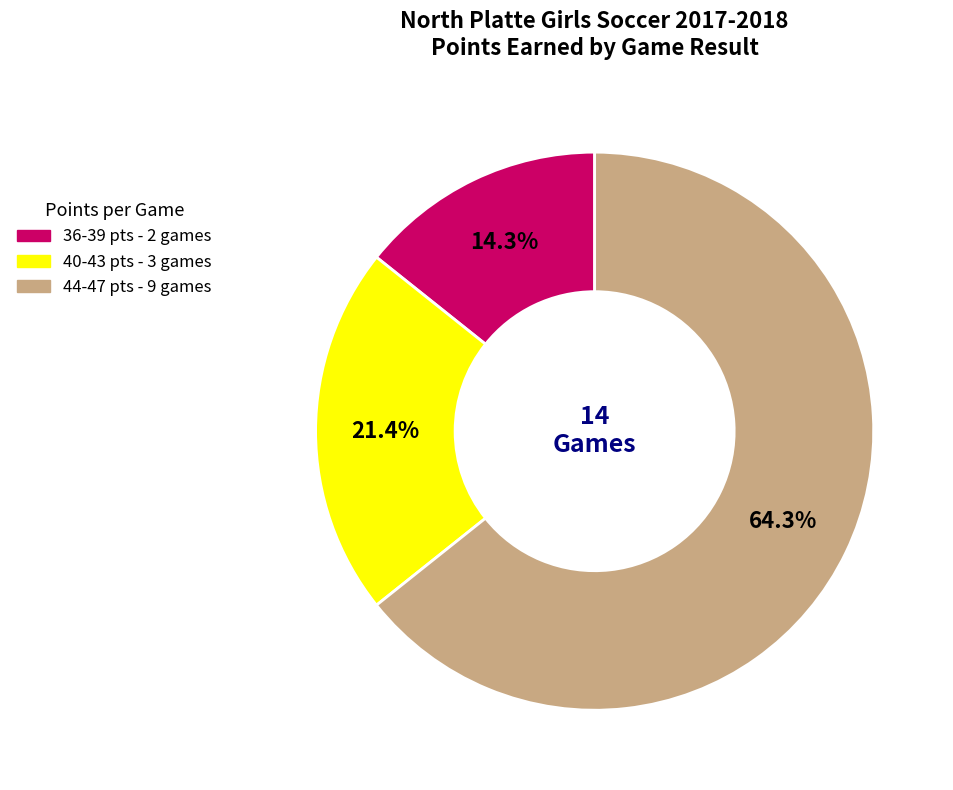

Does any single category account for the majority?

Yes